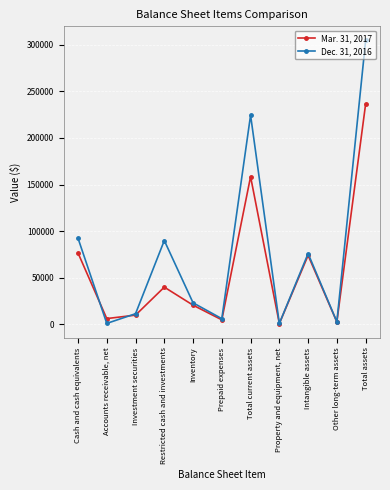

What is the average value of the Dec. 31, 2016 series?

75768